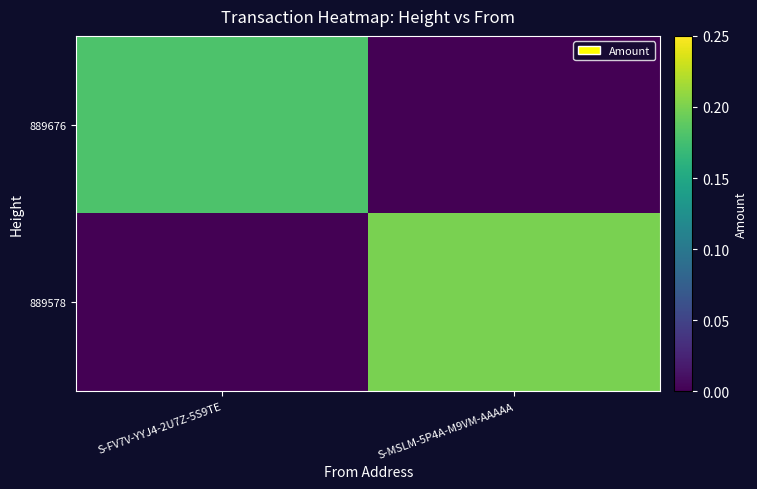

Which series has the largest range (max minus min)?

889578